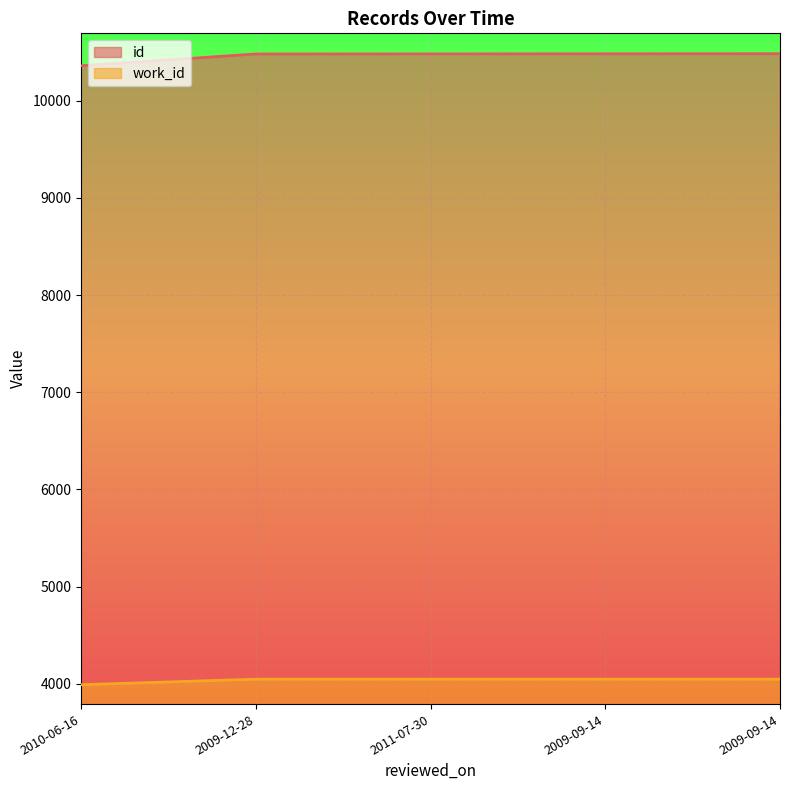

What is the label of the 2nd point from the left?

2009-12-28